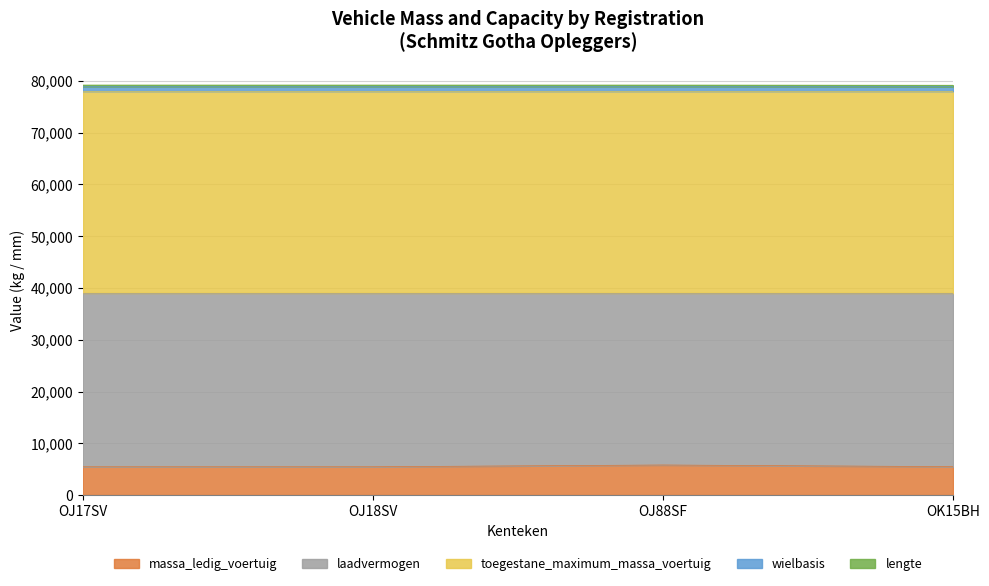

The massa_ledig_voertuig series shows 5810 at OJ88SF. True or false?

True